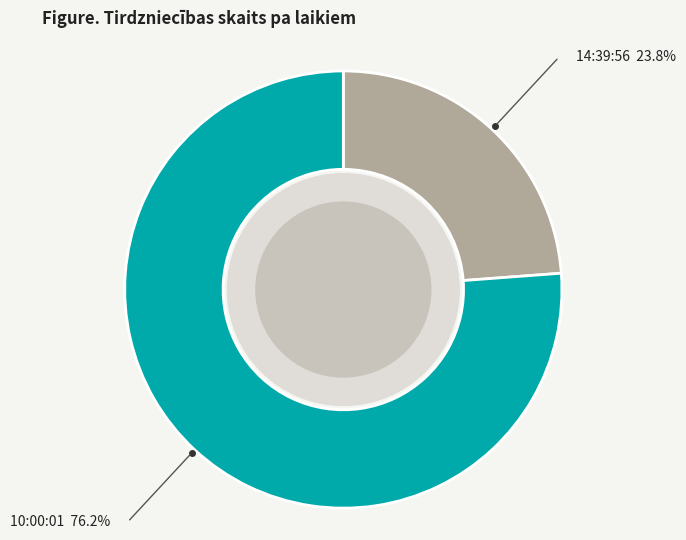

Is there any slice that represents more than half of the pie?

Yes